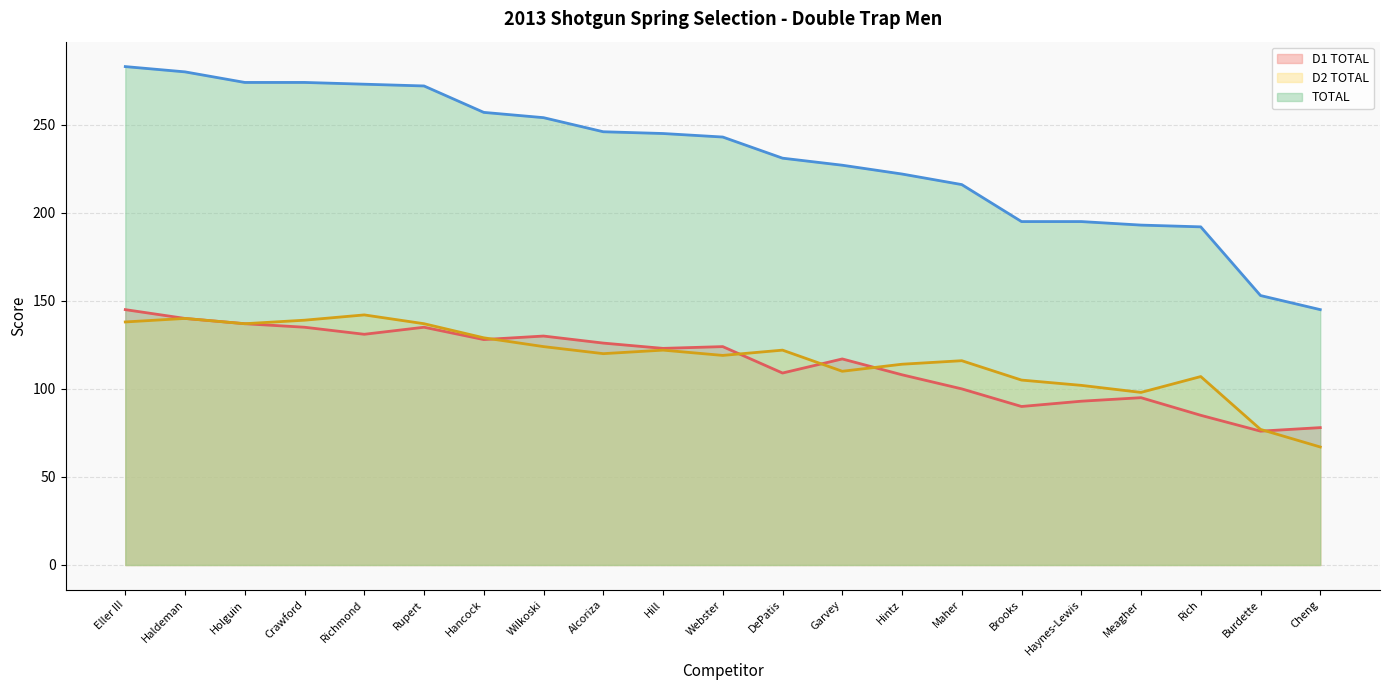

At which label is TOTAL closest to 214?

Maher